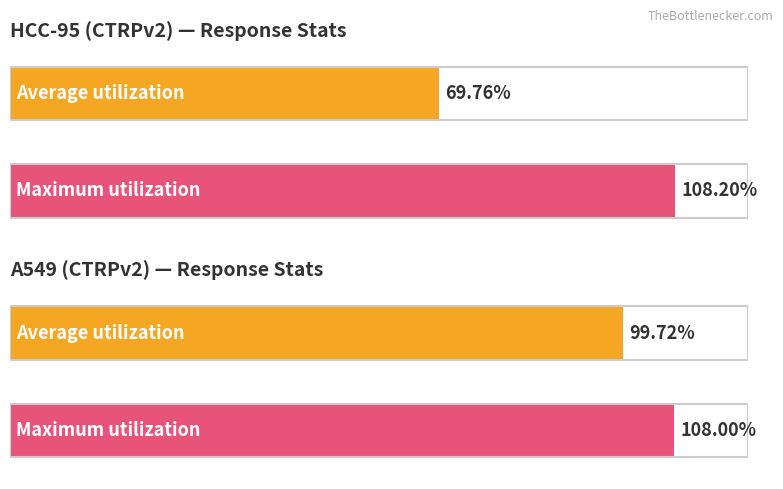

How many bars are there in each group?

2